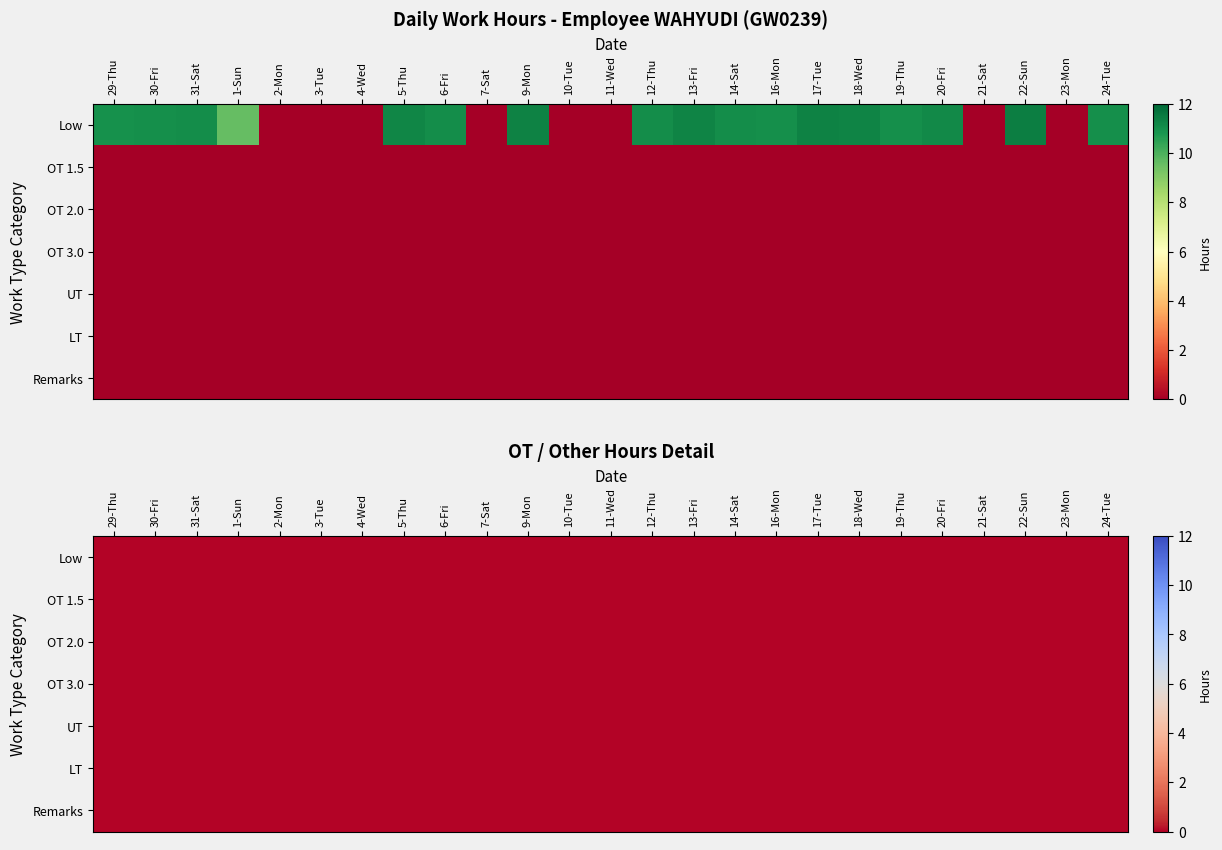

Reading left to right, extract all data points from this chart.

29-Thu: 10.9	0.0	0.0	0.0	0.0	0.0	0.0
30-Fri: 11.0	0.0	0.0	0.0	0.0	0.0	0.0
31-Sat: 11.1	0.0	0.0	0.0	0.0	0.0	0.0
1-Sun: 9.6	0.0	0.0	0.0	0.0	0.0	0.0
2-Mon: 0.0	0.0	0.0	0.0	0.0	0.0	0.0
3-Tue: 0.0	0.0	0.0	0.0	0.0	0.0	0.0
4-Wed: 0.0	0.0	0.0	0.0	0.0	0.0	0.0
5-Thu: 11.2	0.0	0.0	0.0	0.0	0.0	0.0
6-Fri: 11.1	0.0	0.0	0.0	0.0	0.0	0.0
7-Sat: 0.0	0.0	0.0	0.0	0.0	0.0	0.0
9-Mon: 11.3	0.0	0.0	0.0	0.0	0.0	0.0
10-Tue: 0.0	0.0	0.0	0.0	0.0	0.0	0.0
11-Wed: 0.0	0.0	0.0	0.0	0.0	0.0	0.0
12-Thu: 11.0	0.0	0.0	0.0	0.0	0.0	0.0
13-Fri: 11.3	0.0	0.0	0.0	0.0	0.0	0.0
14-Sat: 11.0	0.0	0.0	0.0	0.0	0.0	0.0
16-Mon: 11.0	0.0	0.0	0.0	0.0	0.0	0.0
17-Tue: 11.3	0.0	0.0	0.0	0.0	0.0	0.0
18-Wed: 11.2	0.0	0.0	0.0	0.0	0.0	0.0
19-Thu: 11.0	0.0	0.0	0.0	0.0	0.0	0.0
20-Fri: 11.1	0.0	0.0	0.0	0.0	0.0	0.0
21-Sat: 0.0	0.0	0.0	0.0	0.0	0.0	0.0
22-Sun: 11.4	0.0	0.0	0.0	0.0	0.0	0.0
23-Mon: 0.0	0.0	0.0	0.0	0.0	0.0	0.0
24-Tue: 11.0	0.0	0.0	0.0	0.0	0.0	0.0